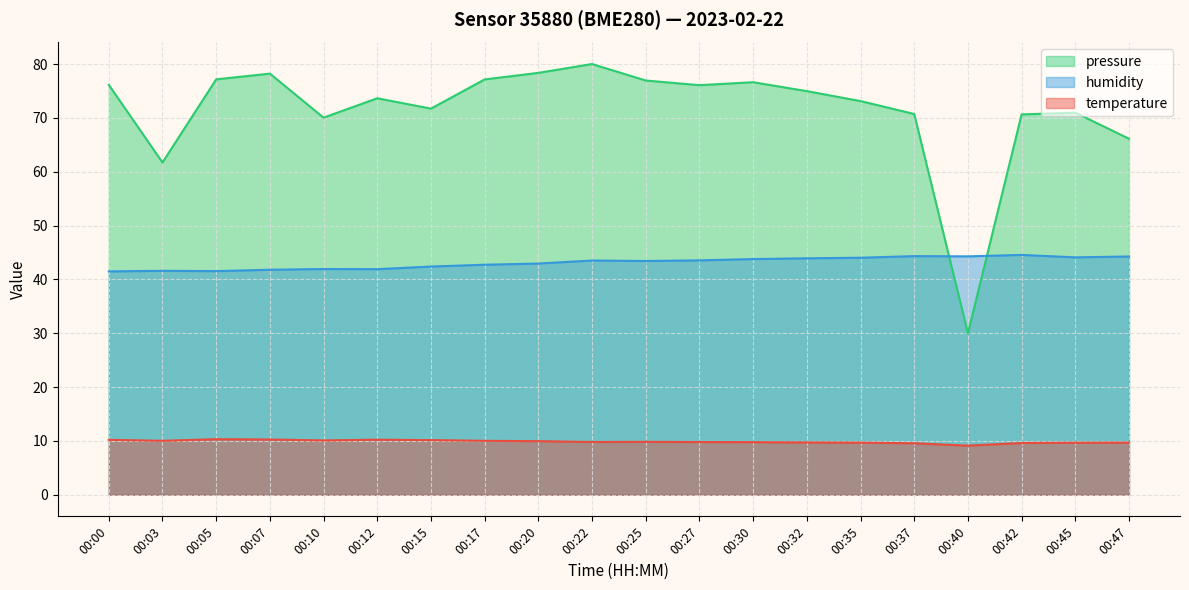

What is the difference between the maximum and minimum values in the pressure_scaled series?

50.0